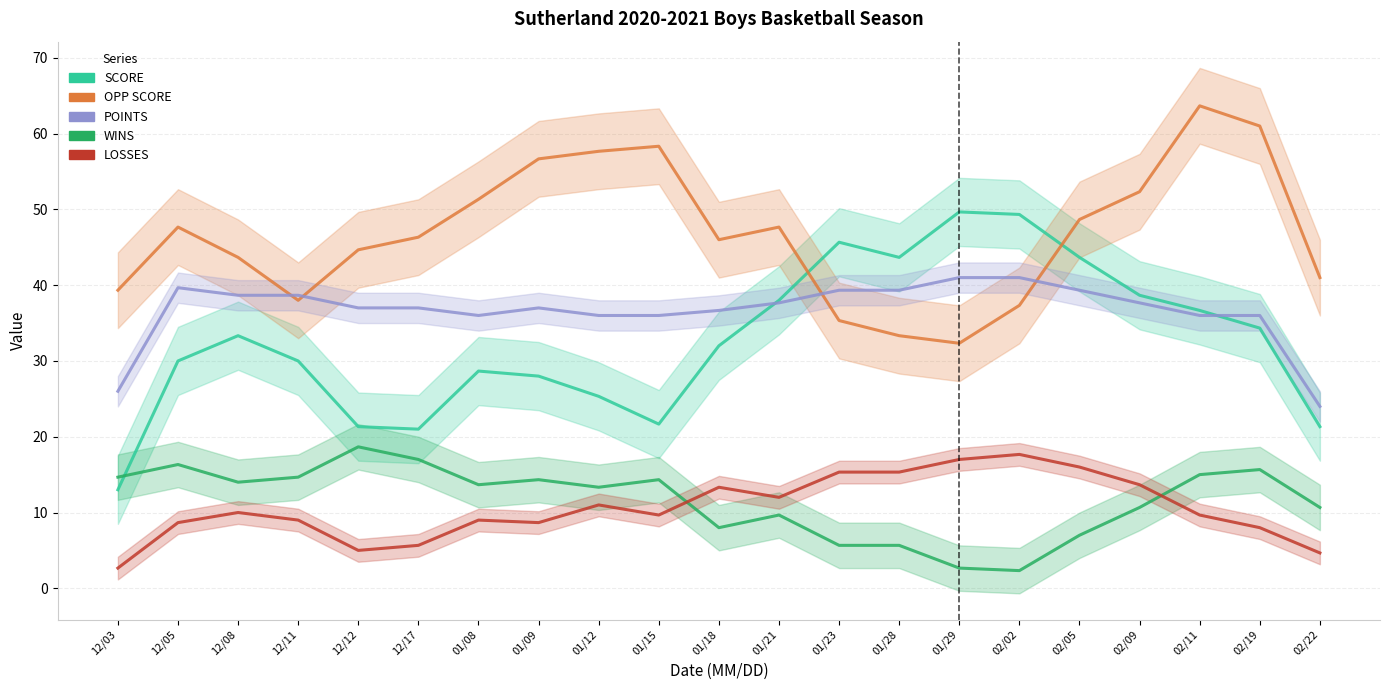

What is the label of the 14th point from the left?

01/28